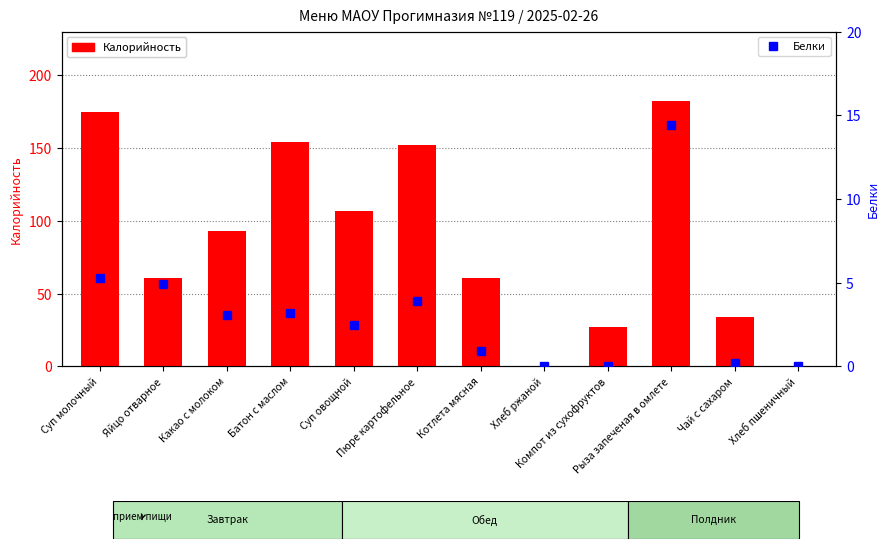

How many groups of bars are there?

12